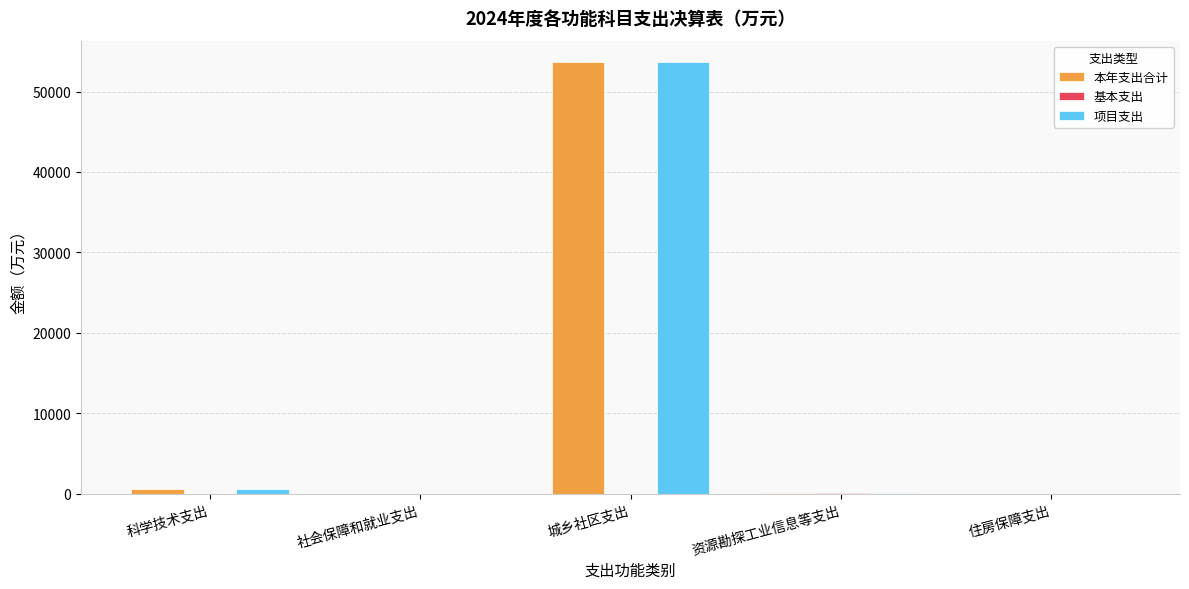

At which category does the chart reach its peak across all series?

城乡社区支出